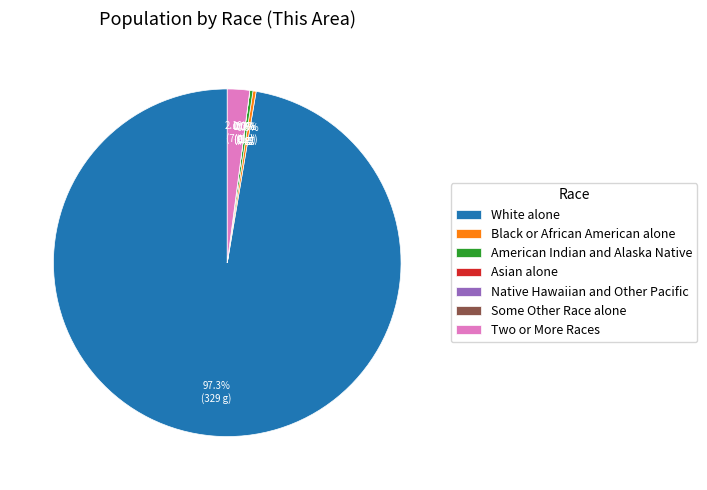

The American Indian and Alaska Native slice represents 1% of the pie. True or false?

False